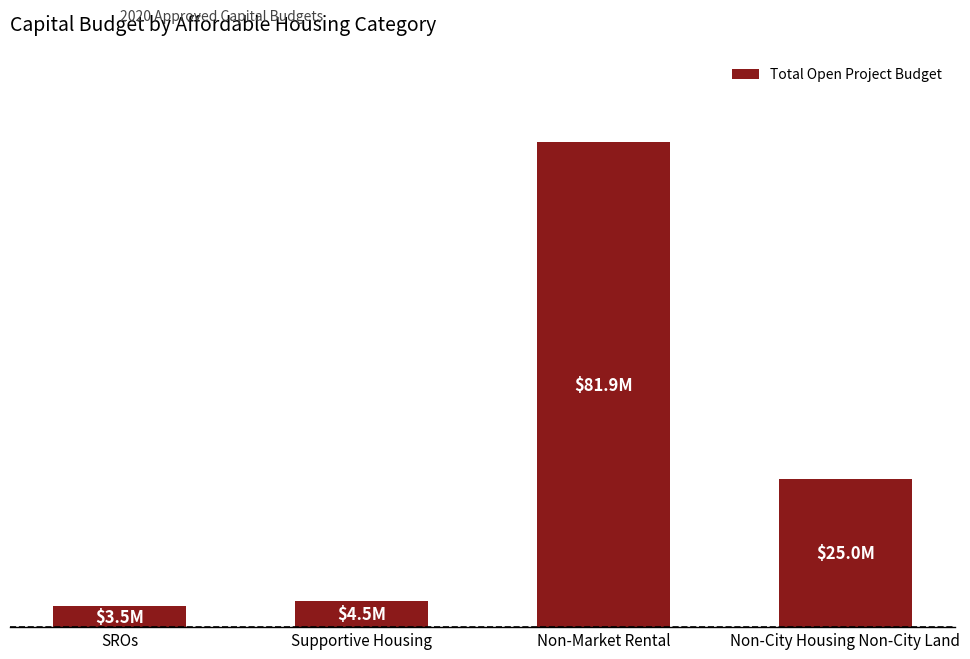

Is it true that the value at Non-Market Rental is 35090186?

False